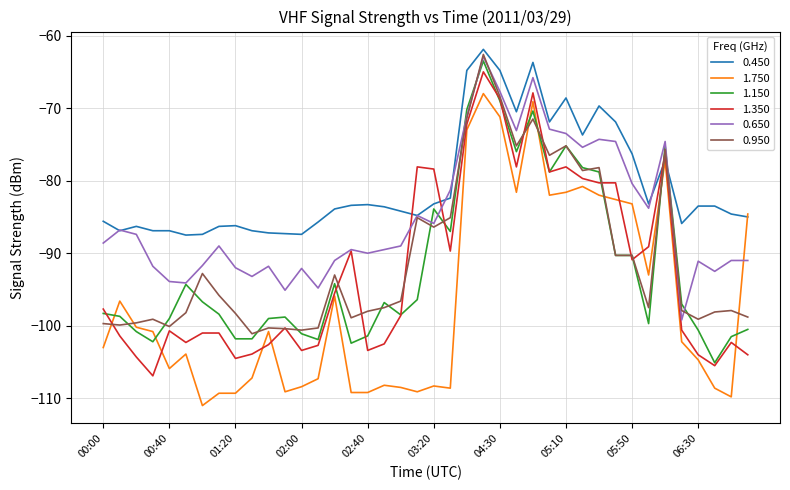

What is the minimum value shown in the chart?

-111.0